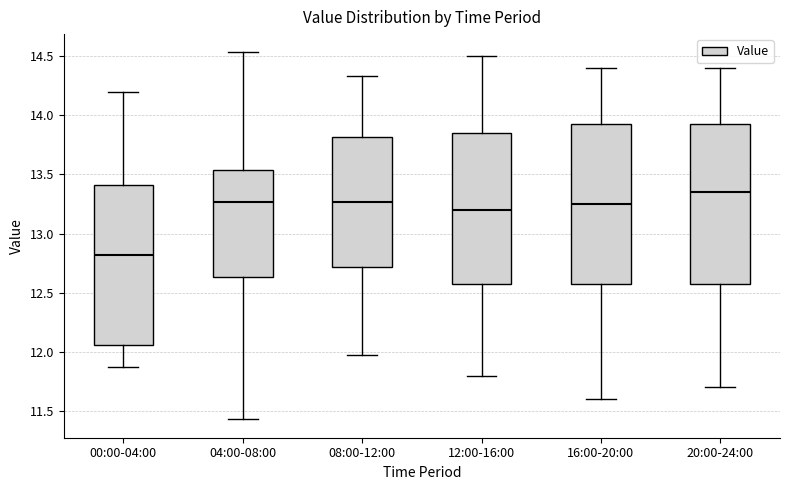

Which box's median line is the highest?

20:00-24:00